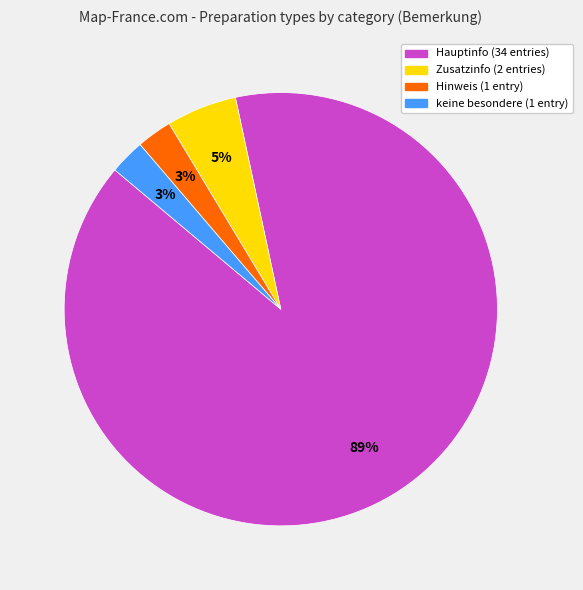

Which has a higher value, Zusatzinfo or Hinweis?

Zusatzinfo